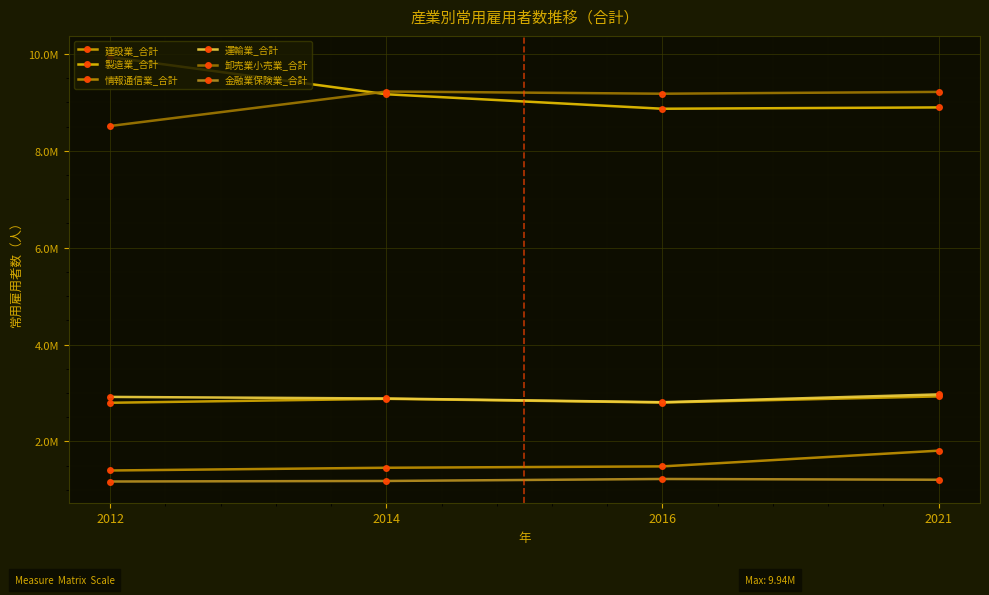

Rank the categories by 製造業_合計 value from lowest to highest.

2016, 2021, 2014, 2012